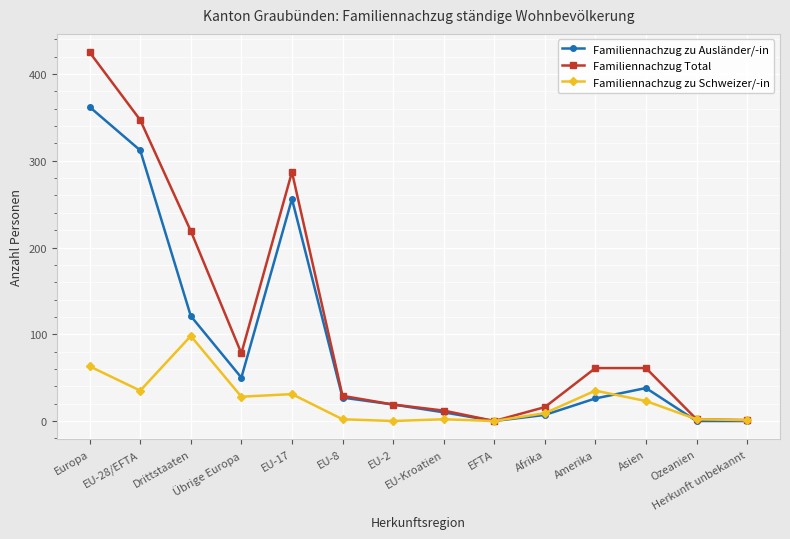

How many values in the Familiennachzug Total series are below 61?

7